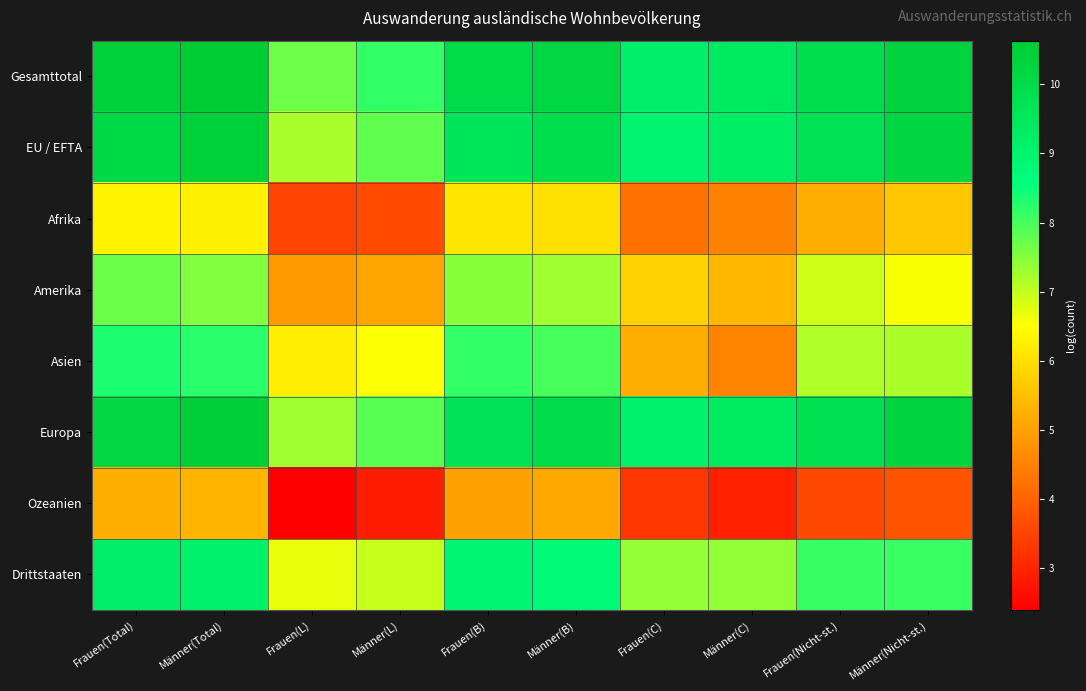

At Frauen(L), list the series in order from smallest to largest.

Ozeanien, Afrika, Amerika, Asien, Drittstaaten, EU / EFTA, Europa, Gesamttotal